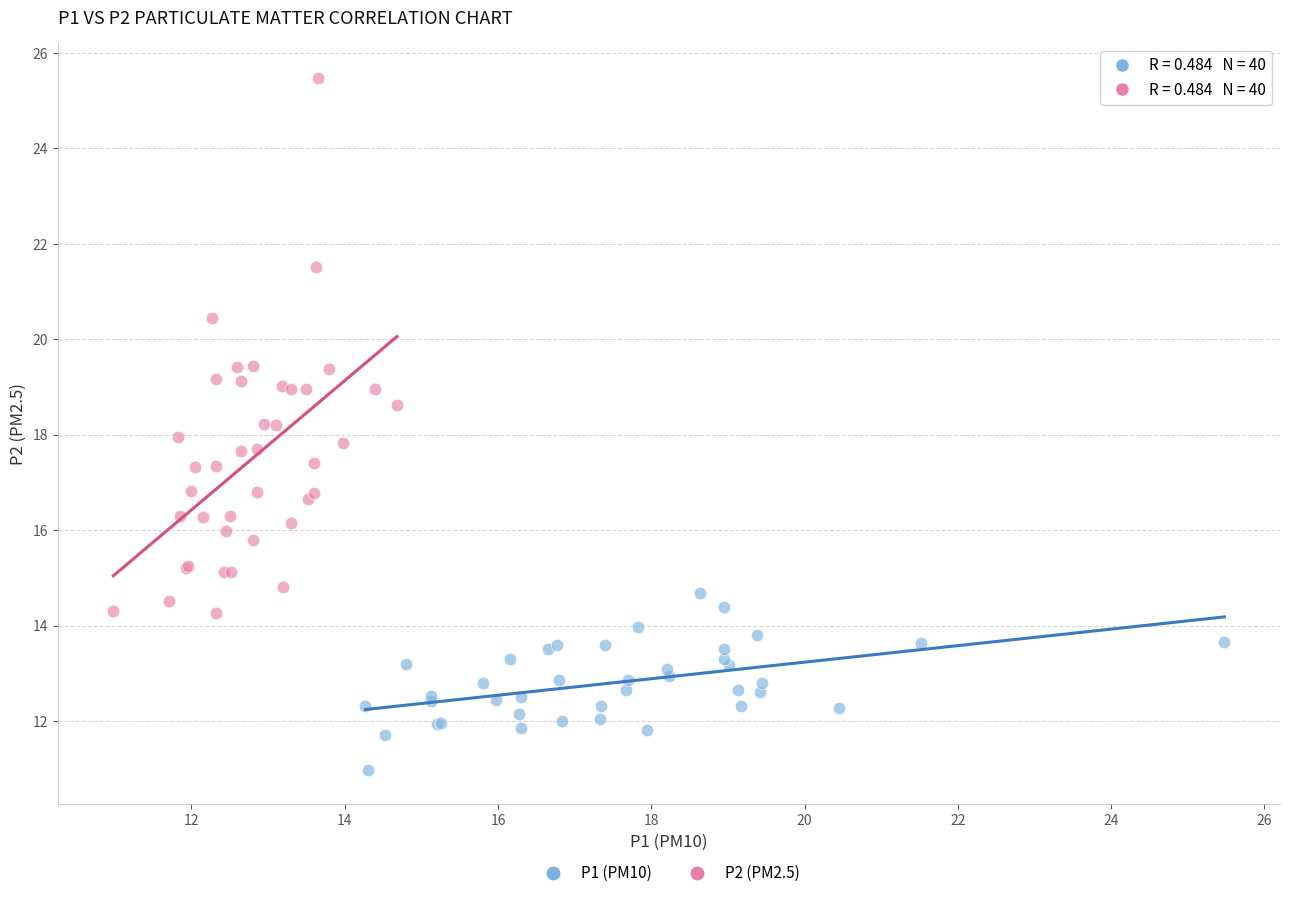

Which series has the largest Y range (max minus min)?

P2 (PM2.5)